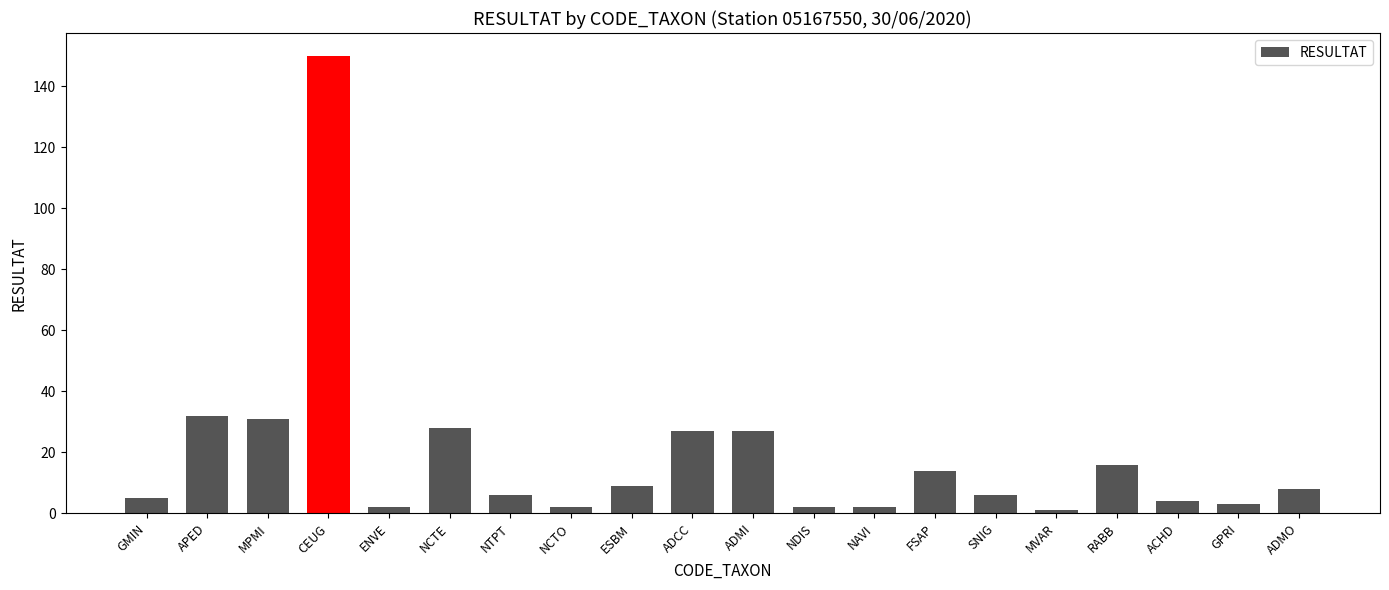

What is the label of the 3rd bar from the right?

ACHD